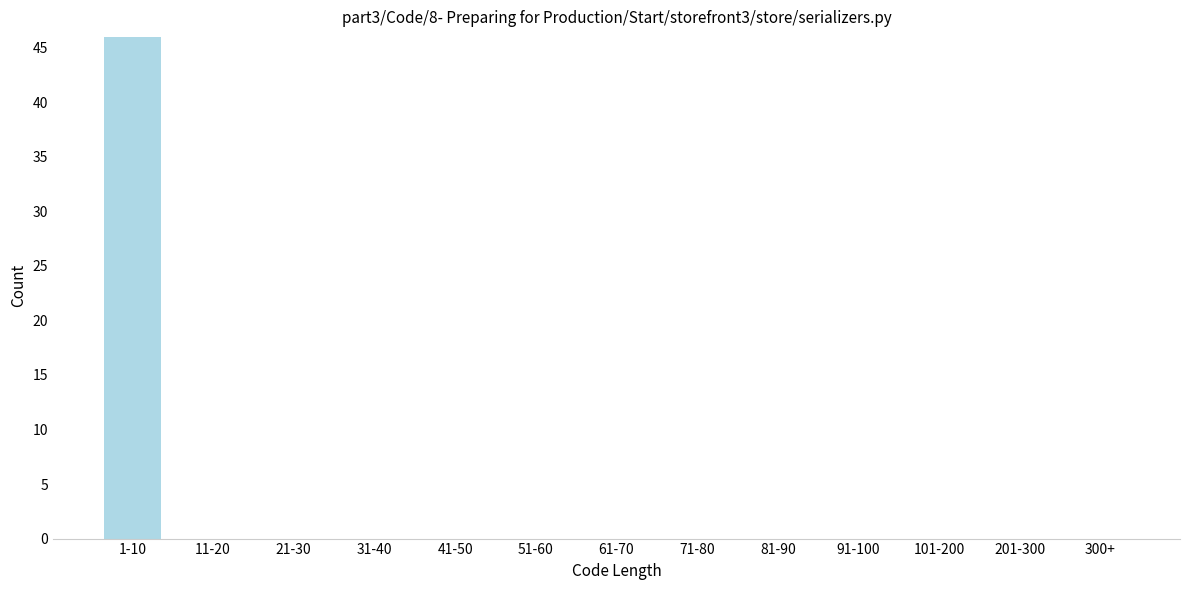

Reading left to right, extract all data points from this chart.

1-10=46	11-20=0	21-30=0	31-40=0	41-50=0	51-60=0	61-70=0	71-80=0	81-90=0	91-100=0	101-200=0	201-300=0	300+=0